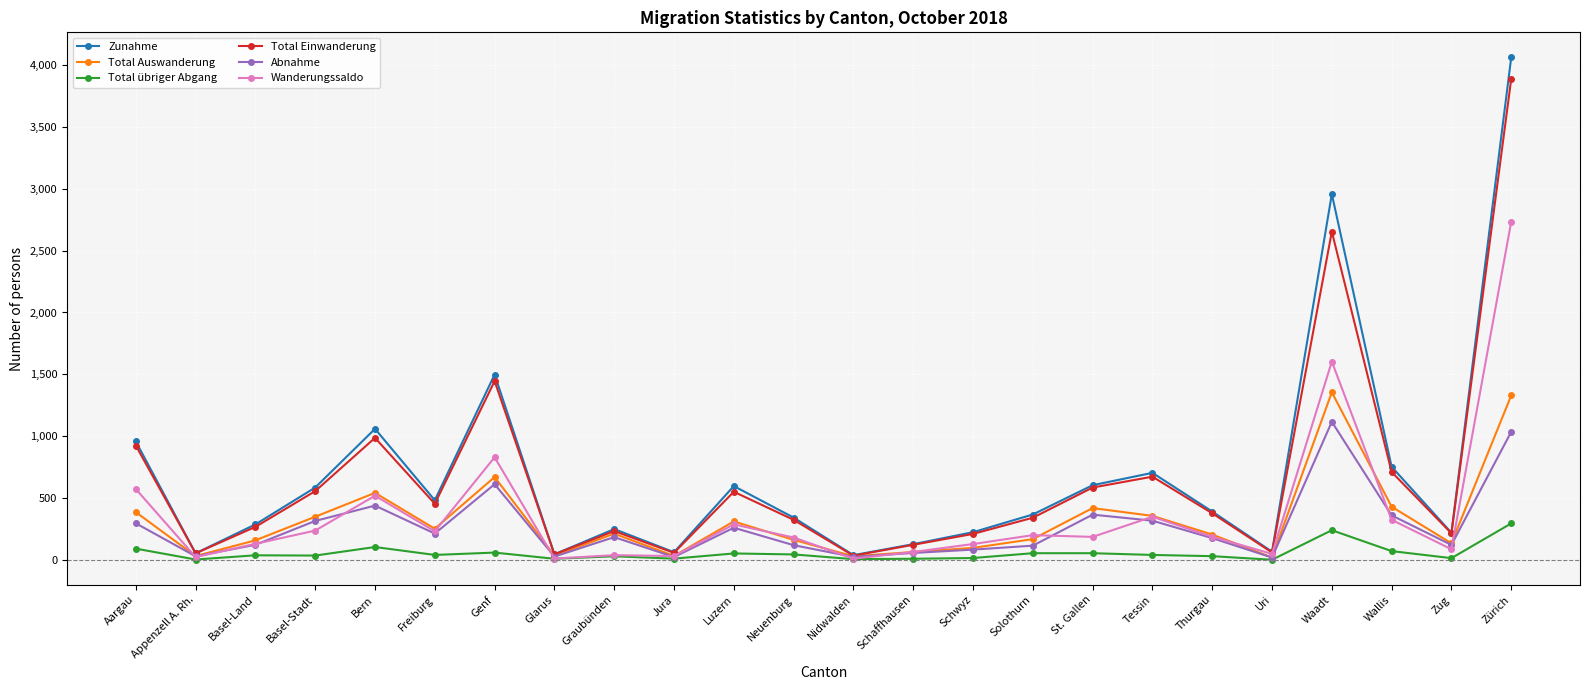

True or false: Wanderungssaldo has more than 0 points higher than both neighbors.

True